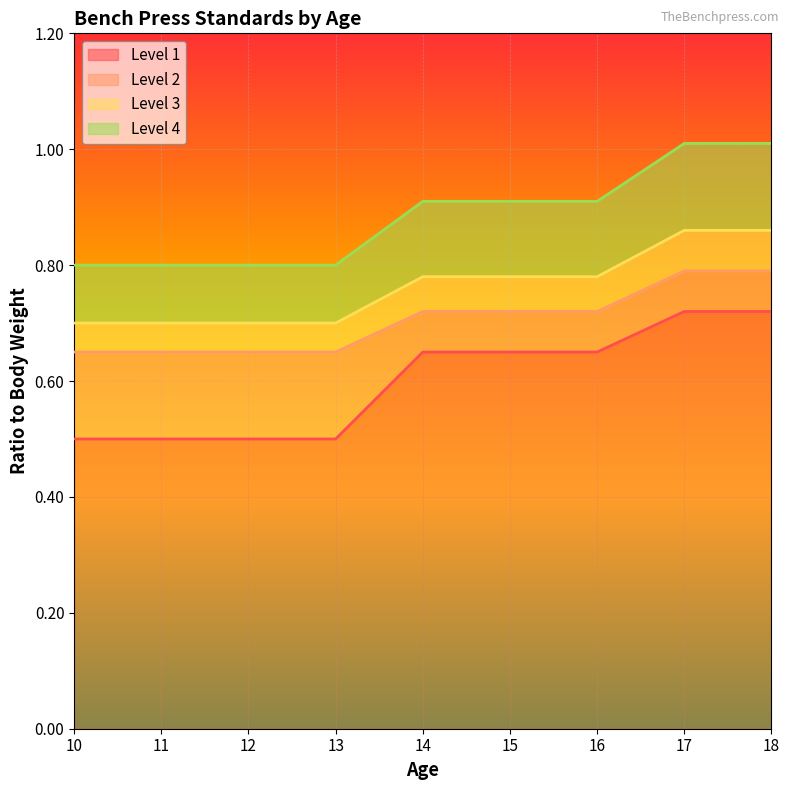

The value of Level 1 at 12 is 0.5. True or false?

True